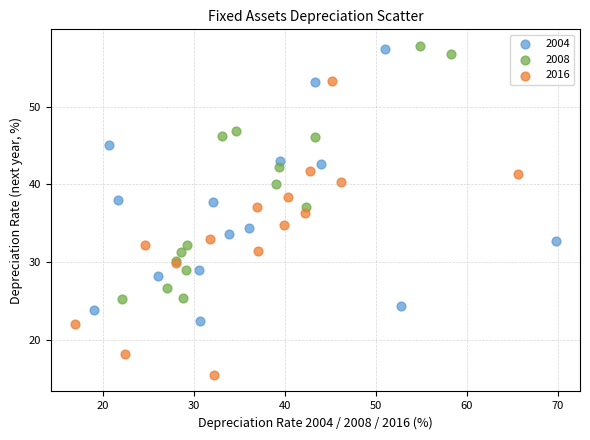

Which series contains the lowest Y value?

2016